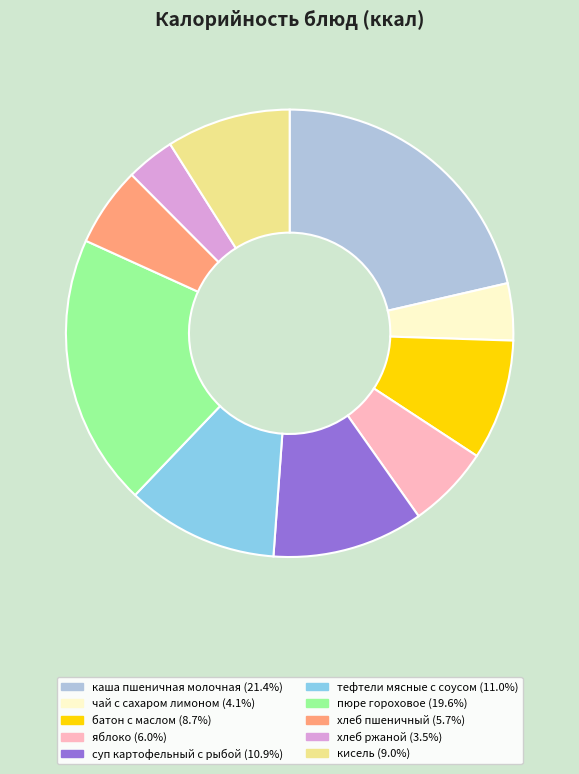

Count the number of slices in the pie.

10